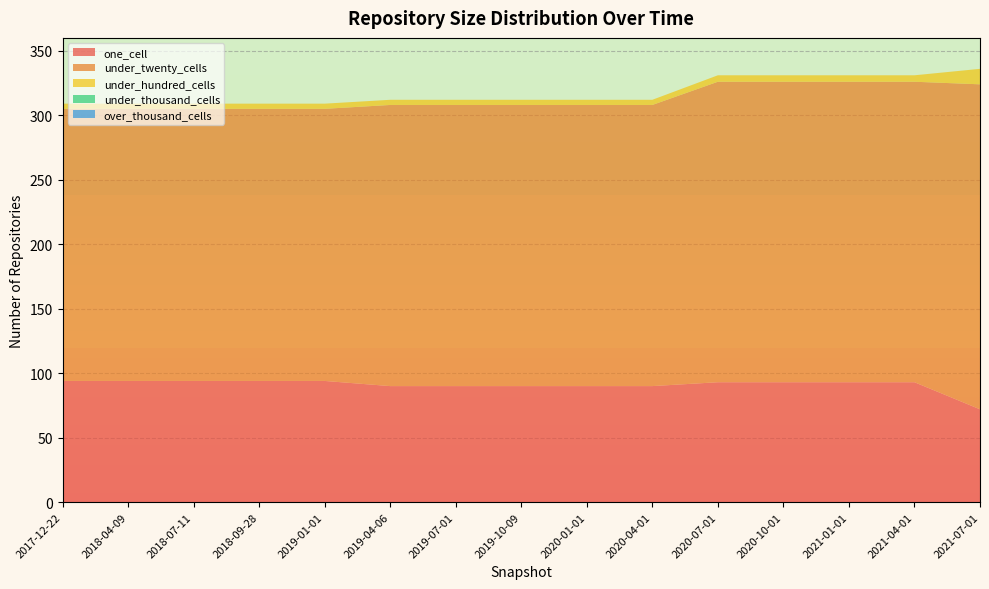

Reading left to right, what are all the values shown in this chart?

one_cell: 2017-12-22=94	2018-04-09=94	2018-07-11=94	2018-09-28=94	2019-01-01=94	2019-04-06=90	2019-07-01=90	2019-10-09=90	2020-01-01=90	2020-04-01=90	2020-07-01=93	2020-10-01=93	2021-01-01=93	2021-04-01=93	2021-07-01=72
under_twenty_cells: 2017-12-22=211	2018-04-09=211	2018-07-11=211	2018-09-28=211	2019-01-01=211	2019-04-06=218	2019-07-01=218	2019-10-09=218	2020-01-01=218	2020-04-01=218	2020-07-01=233	2020-10-01=233	2021-01-01=233	2021-04-01=233	2021-07-01=252
under_hundred_cells: 2017-12-22=4	2018-04-09=4	2018-07-11=4	2018-09-28=4	2019-01-01=4	2019-04-06=4	2019-07-01=4	2019-10-09=4	2020-01-01=4	2020-04-01=4	2020-07-01=5	2020-10-01=5	2021-01-01=5	2021-04-01=5	2021-07-01=12
under_thousand_cells: 2017-12-22=0	2018-04-09=0	2018-07-11=0	2018-09-28=0	2019-01-01=0	2019-04-06=0	2019-07-01=0	2019-10-09=0	2020-01-01=0	2020-04-01=0	2020-07-01=0	2020-10-01=0	2021-01-01=0	2021-04-01=0	2021-07-01=0
over_thousand_cells: 2017-12-22=0	2018-04-09=0	2018-07-11=0	2018-09-28=0	2019-01-01=0	2019-04-06=0	2019-07-01=0	2019-10-09=0	2020-01-01=0	2020-04-01=0	2020-07-01=0	2020-10-01=0	2021-01-01=0	2021-04-01=0	2021-07-01=0